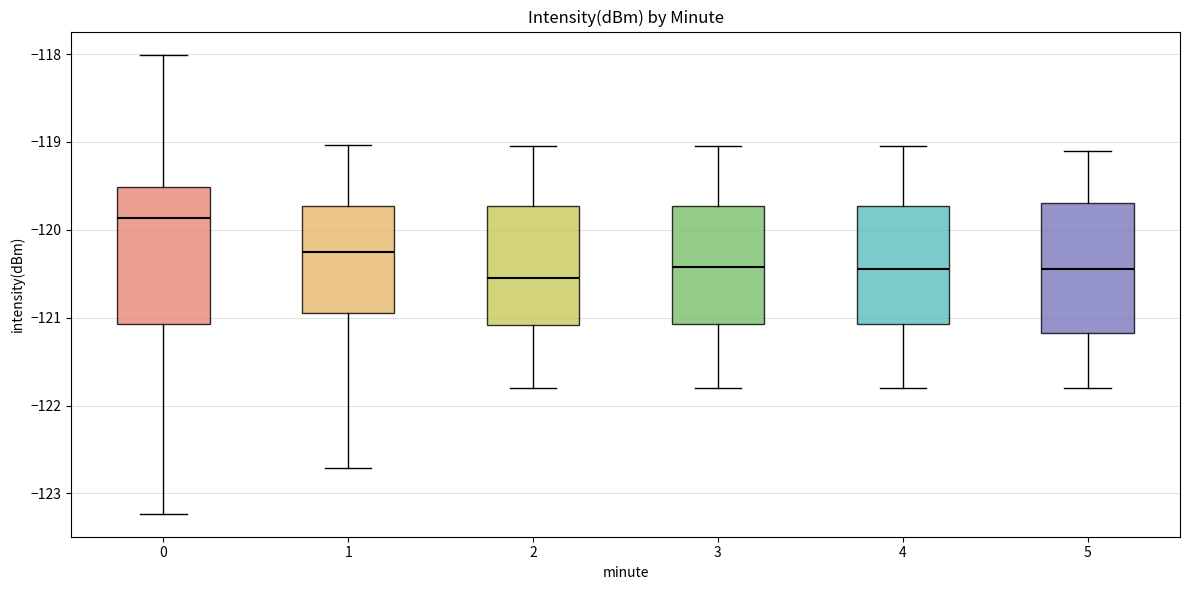

Where is the lower edge of the box at x = 5 on the y-axis? The values are not printed on the chart, so give them approximately, as read against the axis.

-121.2